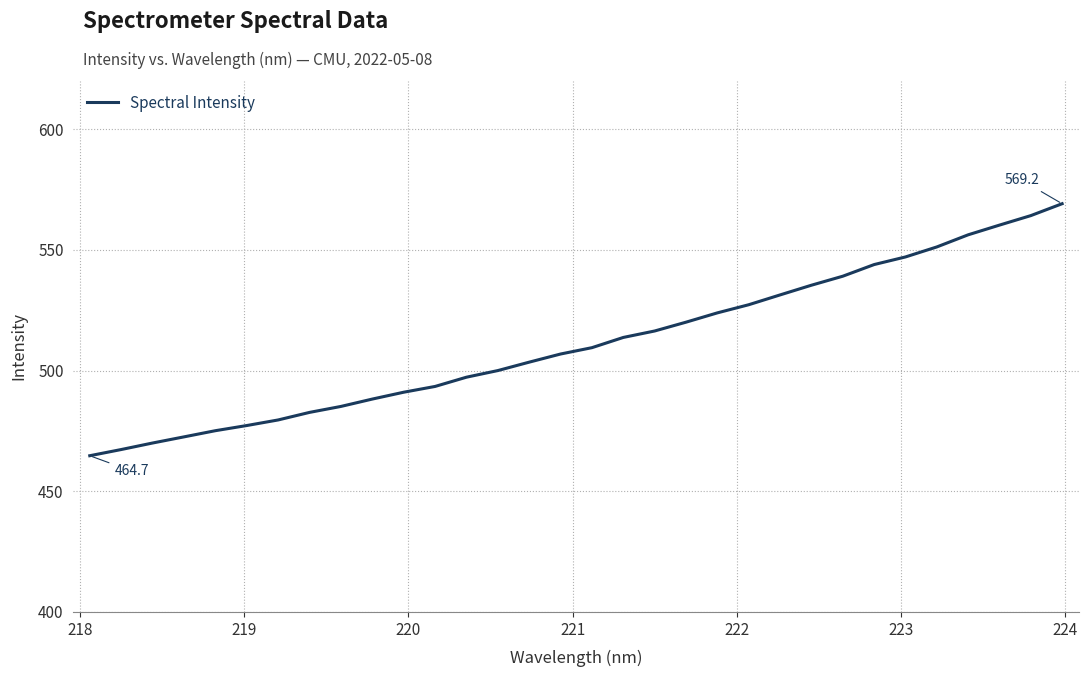

Does the chart display data point markers on the line(s)?

No